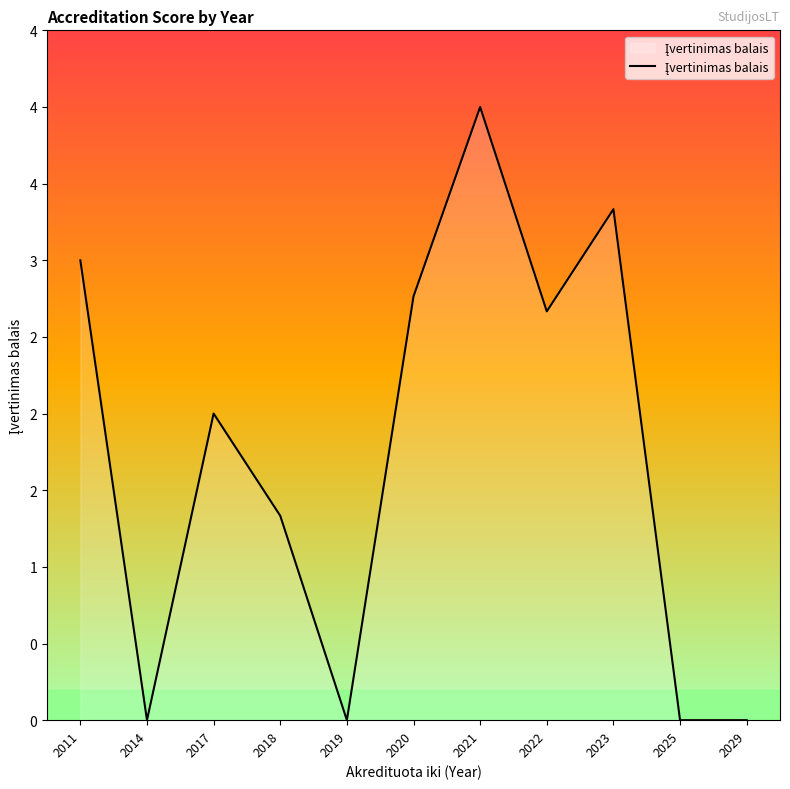

What is the difference between the maximum and minimum values?

4.0